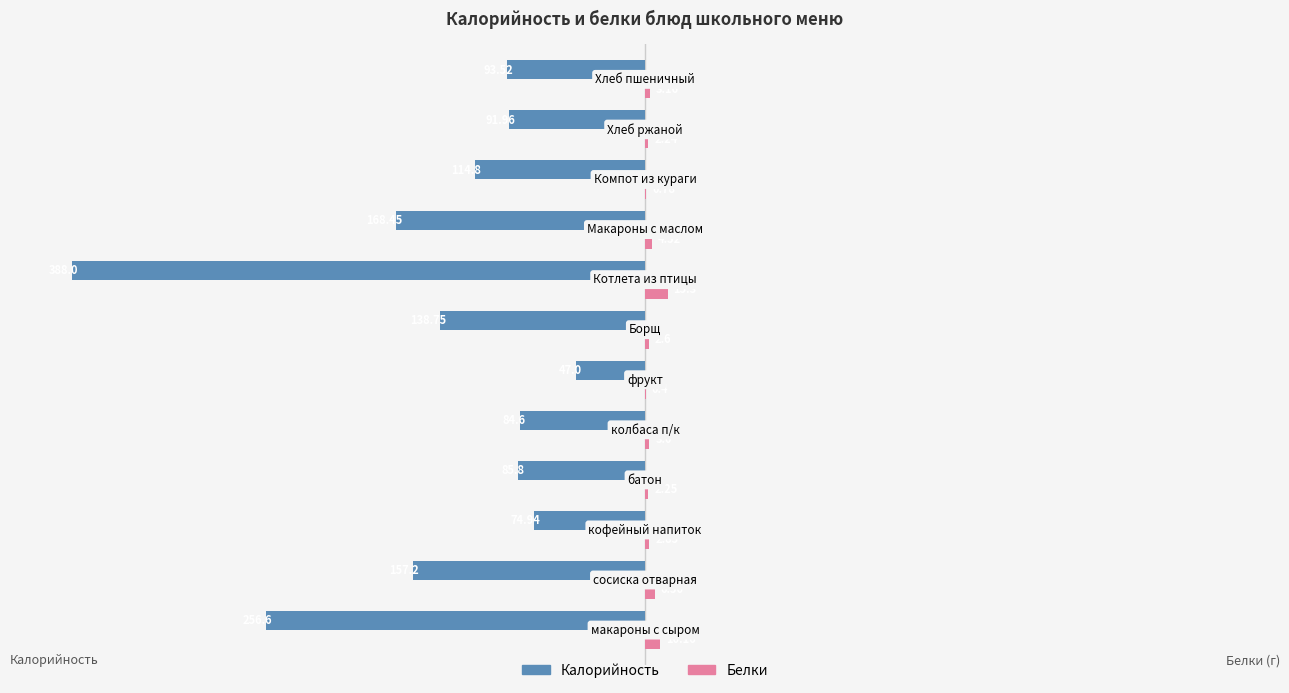

Which series has the largest total across all categories?

Белки